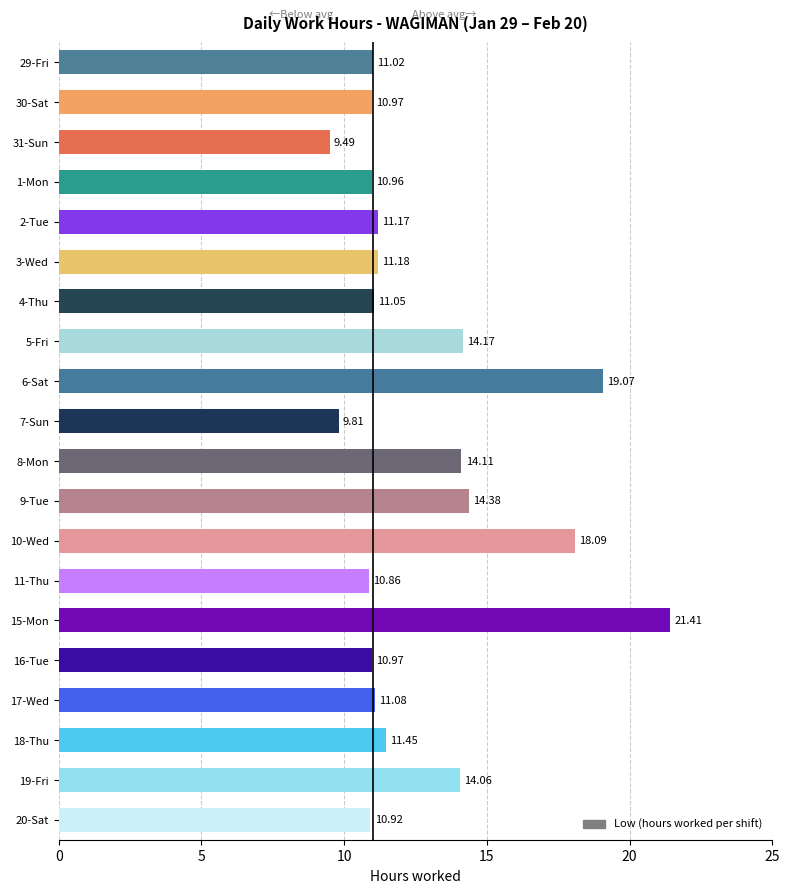

What is the ratio of the value at 4-Thu to the value at 11-Thu?

1.0